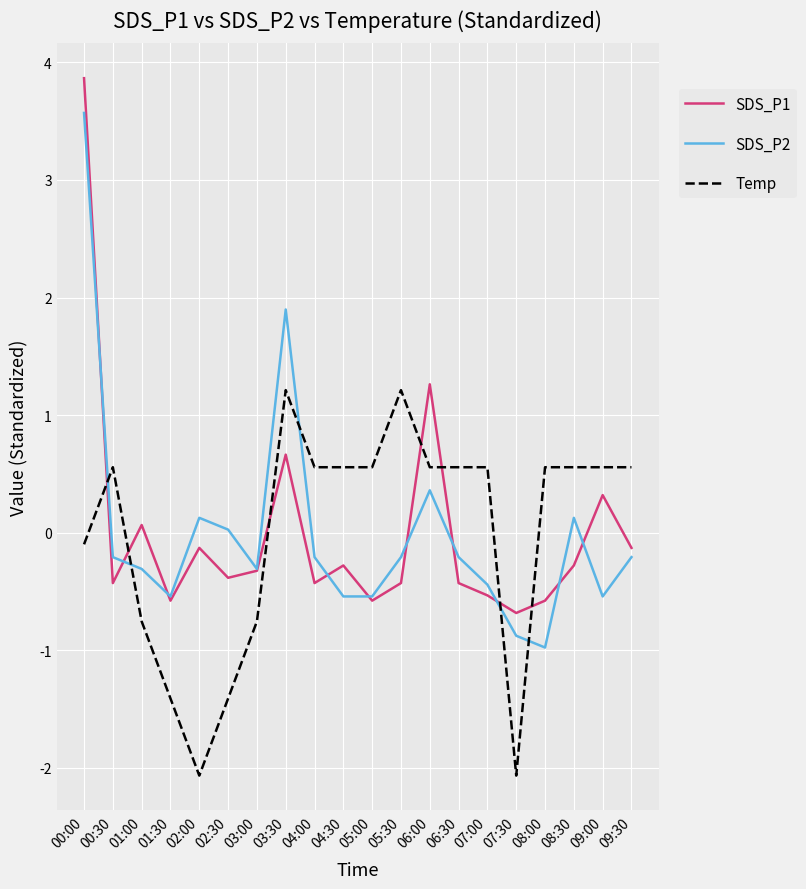

The Temp series shows -2.1 at 02:00. True or false?

True